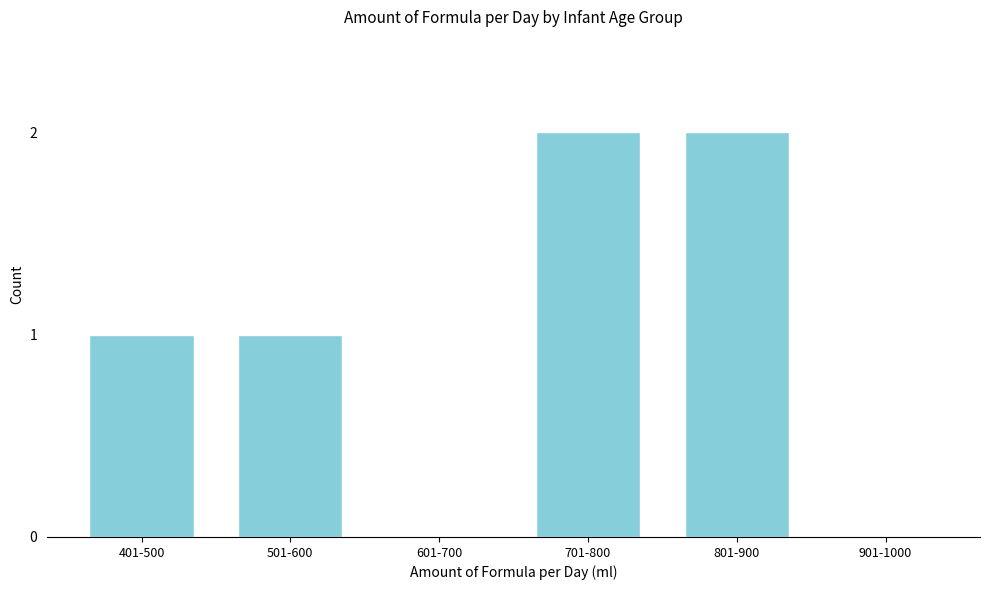

Reading left to right, what are all the values shown in this chart?

401-500=1	501-600=1	601-700=0	701-800=2	801-900=2	901-1000=0